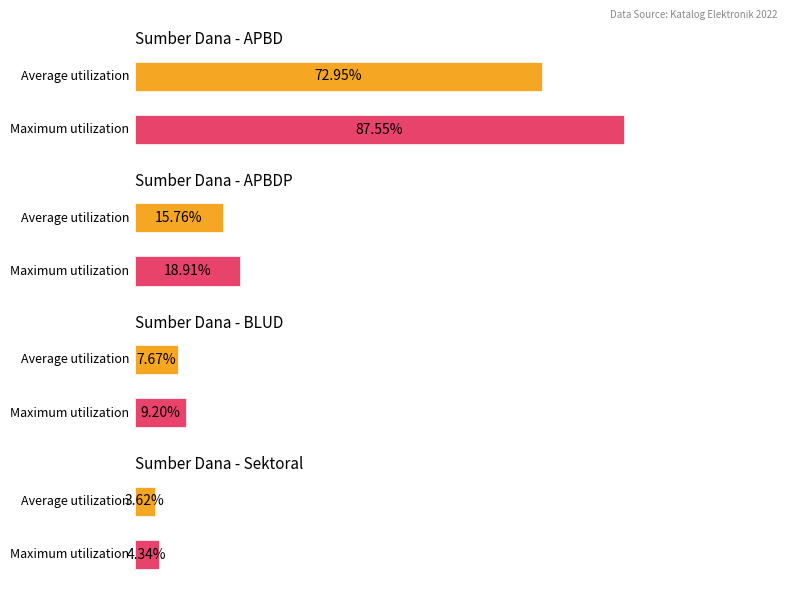

What position from the left is APBDP?

2